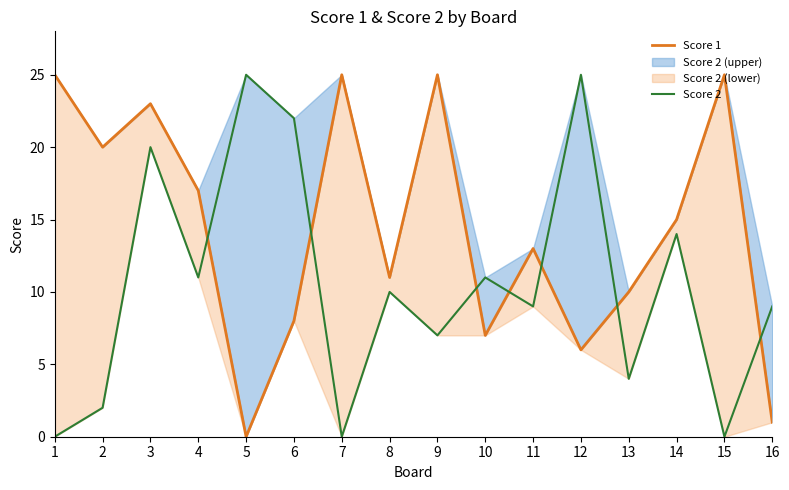

Rank the series by their maximum value, from lowest to highest.

Score 1, Score 2